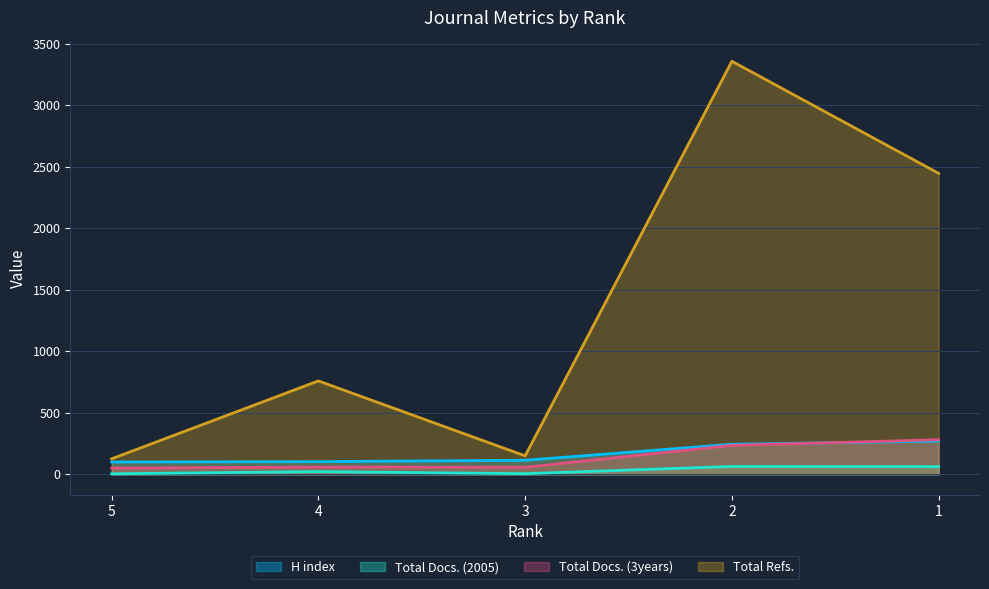

List the series in order of their peak value, highest first.

Total Refs., Total Docs. (3years), H index, Total Docs. (2005)